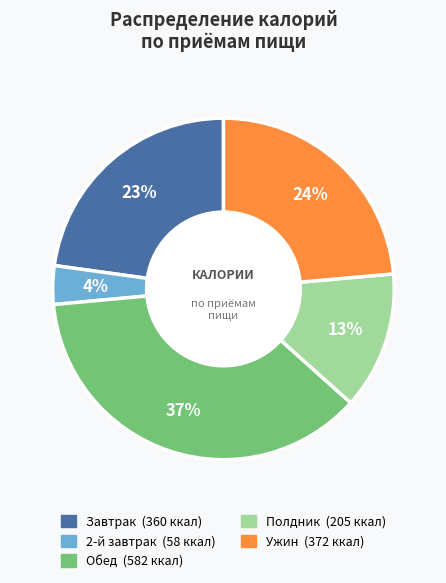

To the nearest percent, what is the difference between the largest and smallest slice percentages?

33%